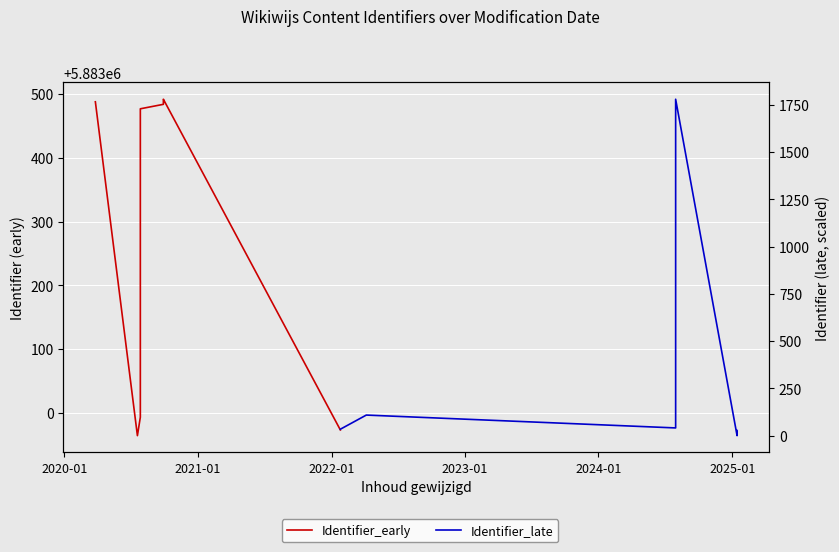

How many data points in Identifier_late are above 34?

4